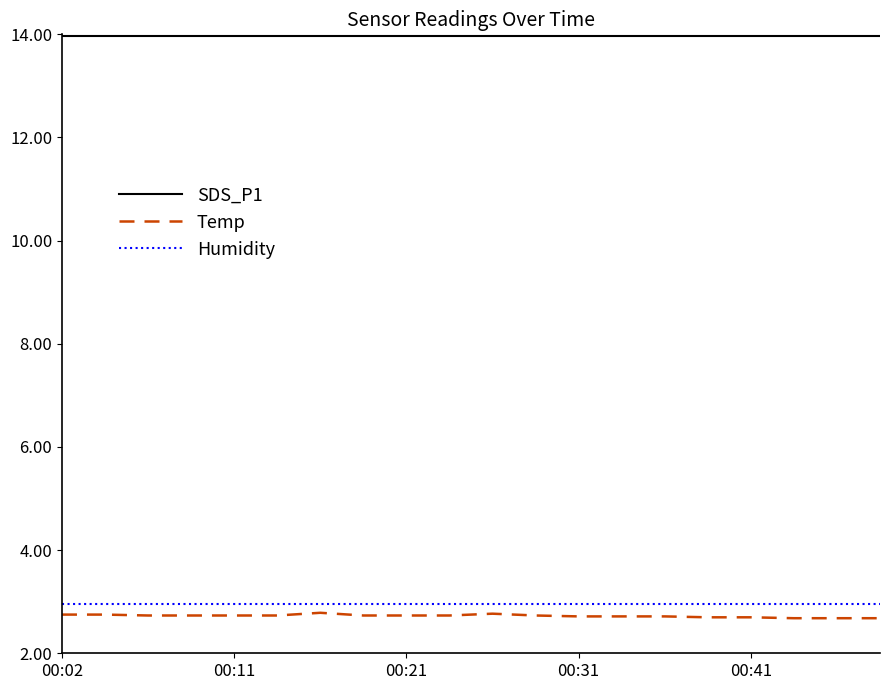

True or false: SDS_P1 and Humidity intersect in this chart.

False